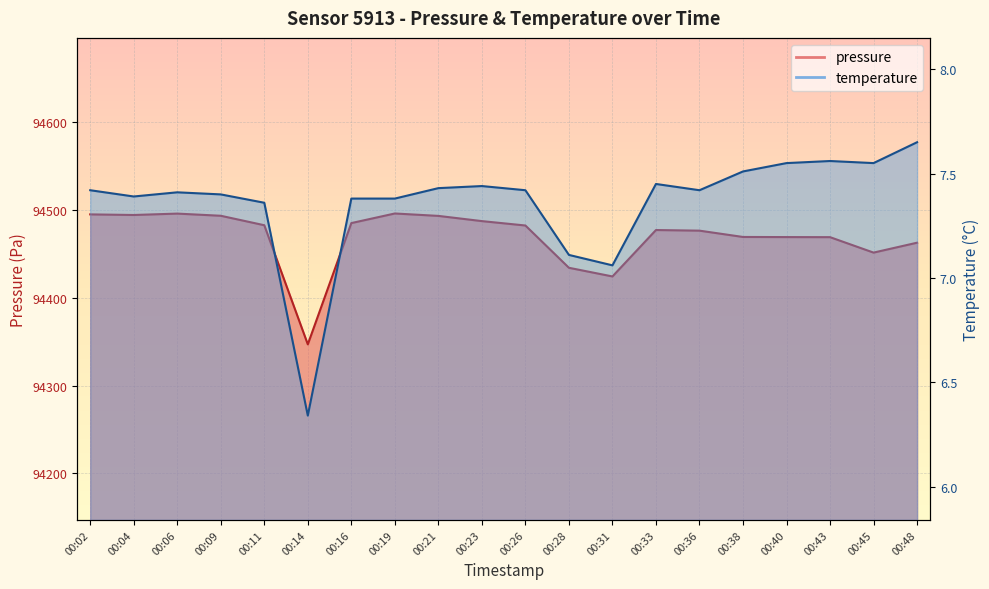

What is the sum of the pressure values at 00:02 and 00:19?

188990.9